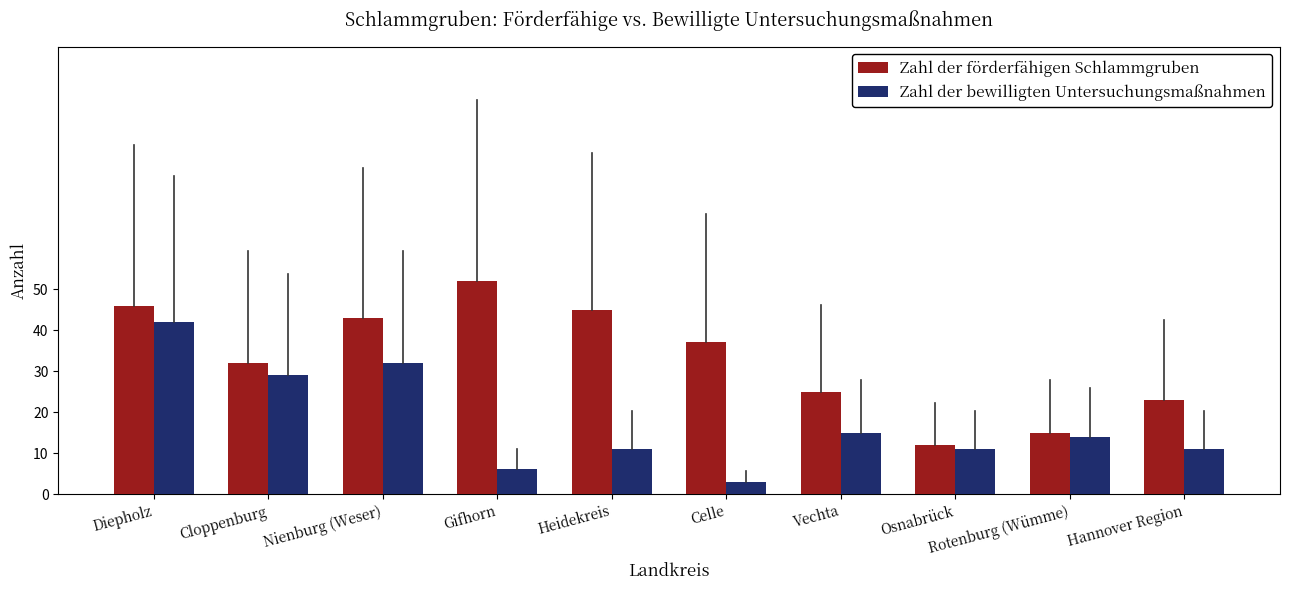

True or false: Zahl der förderfähigen Schlammgruben has a value of 32 at Cloppenburg.

True